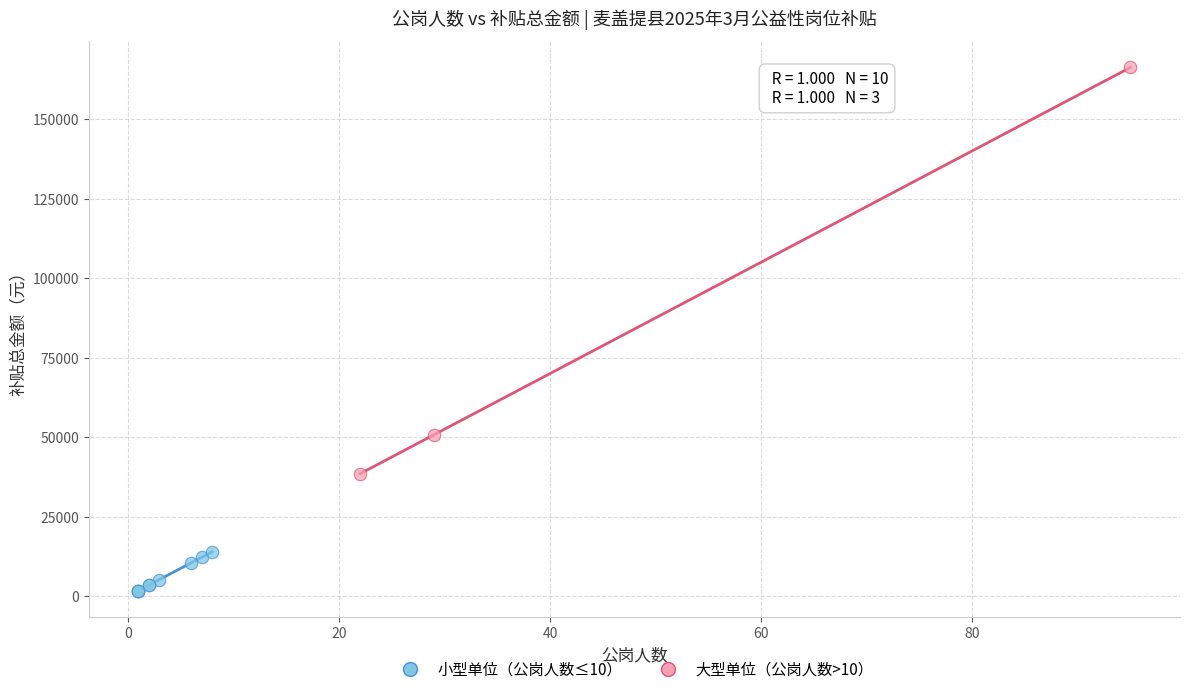

Which series contains the lowest Y value?

小型单位（公岗人数≤10）